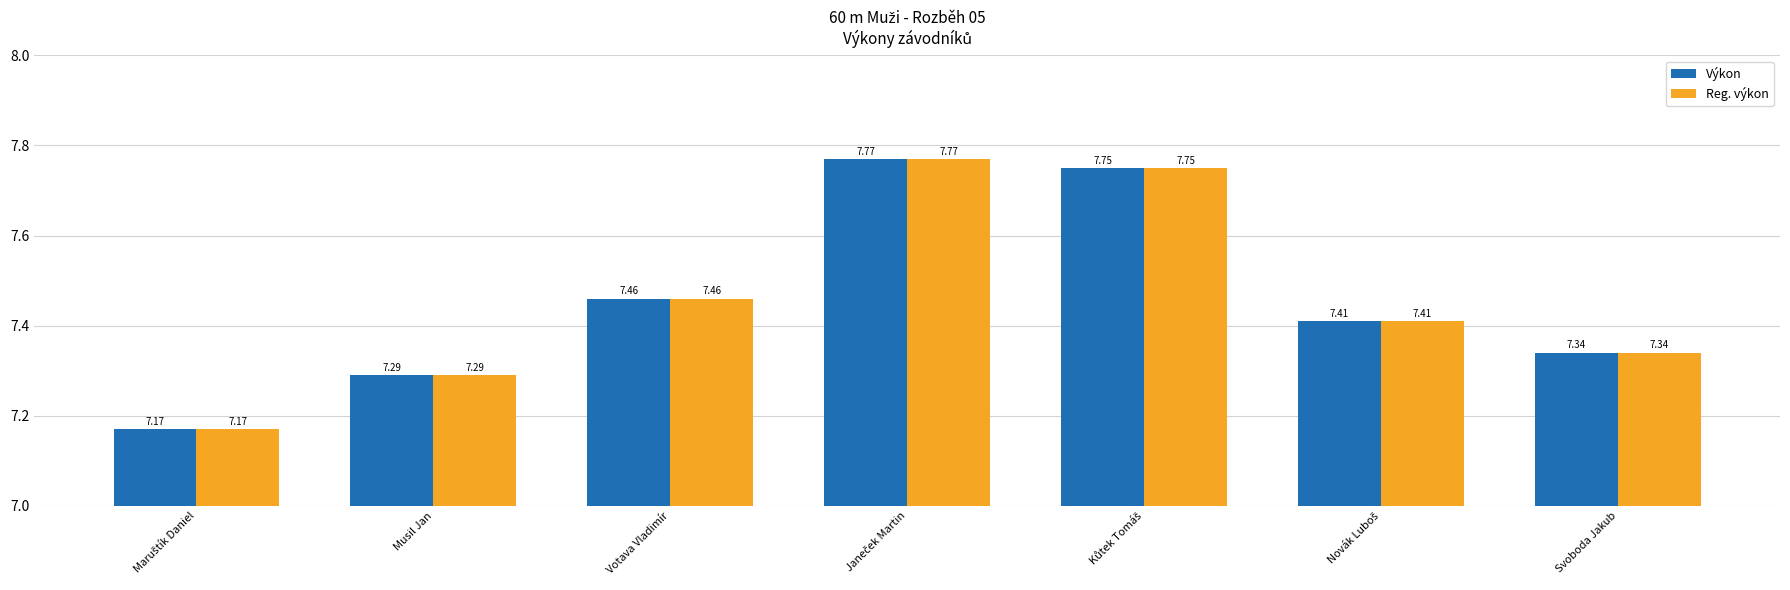

What is the sum of the Výkon values at Svoboda Jakub and Musil Jan?

14.6